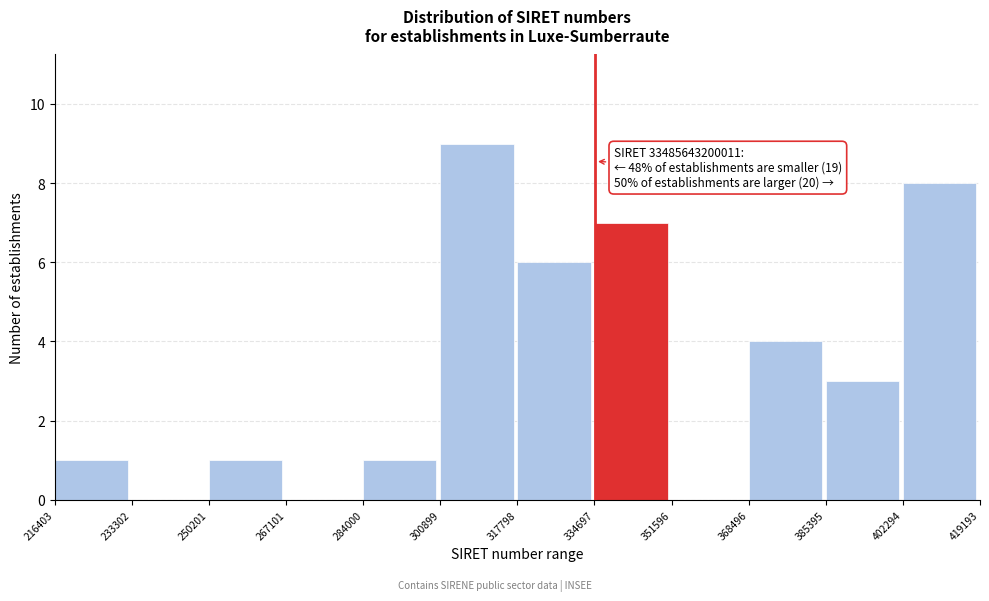

Reading left to right, what are all the values shown in this chart?

216403=1	233302=0	250201=1	267101=0	284000=1	300899=9	317798=6	334697=7	351596=0	368496=4	385395=3	402294=8